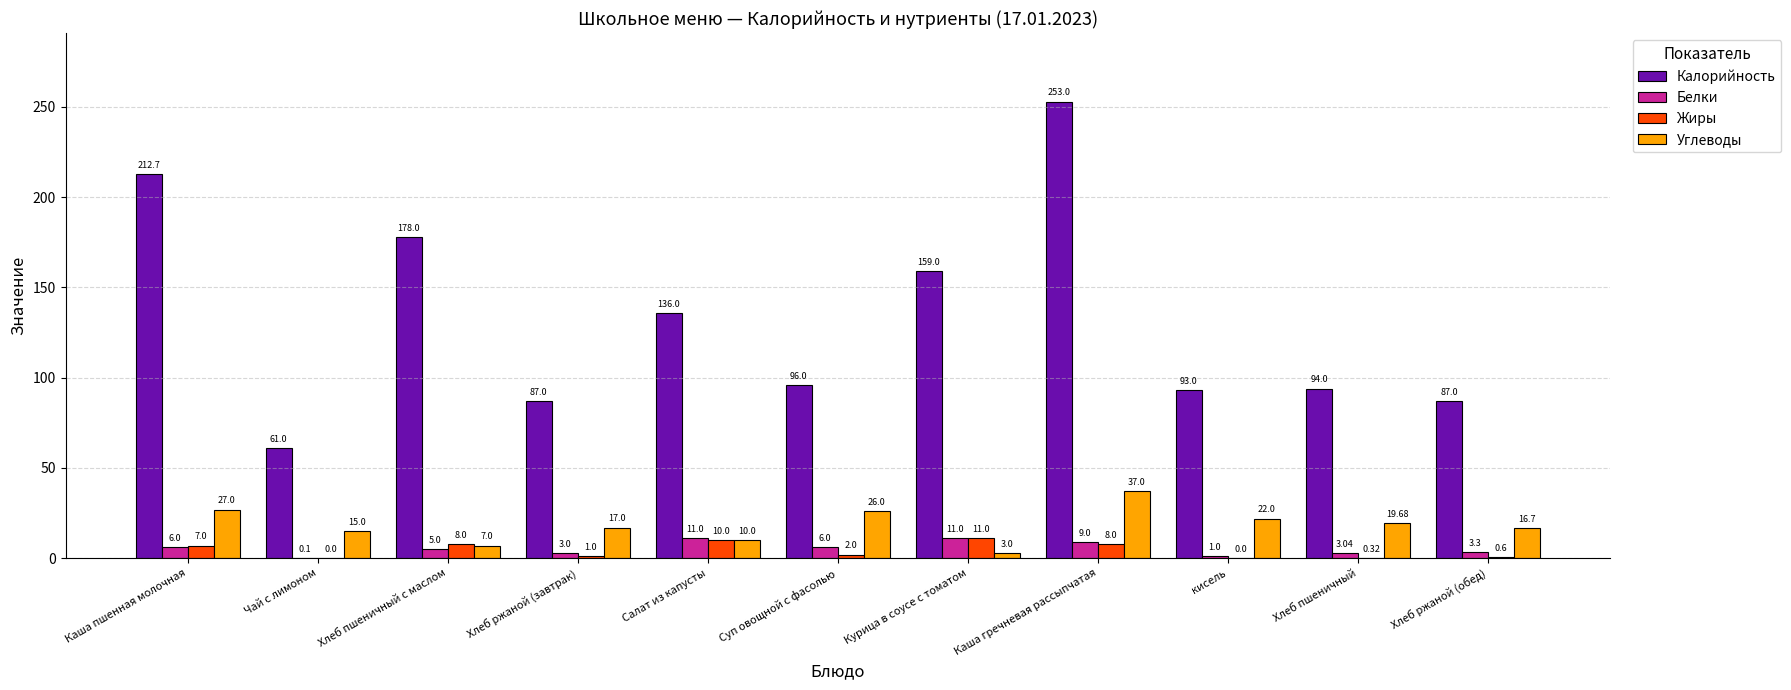

Which series has the largest total across all categories?

Калорийность